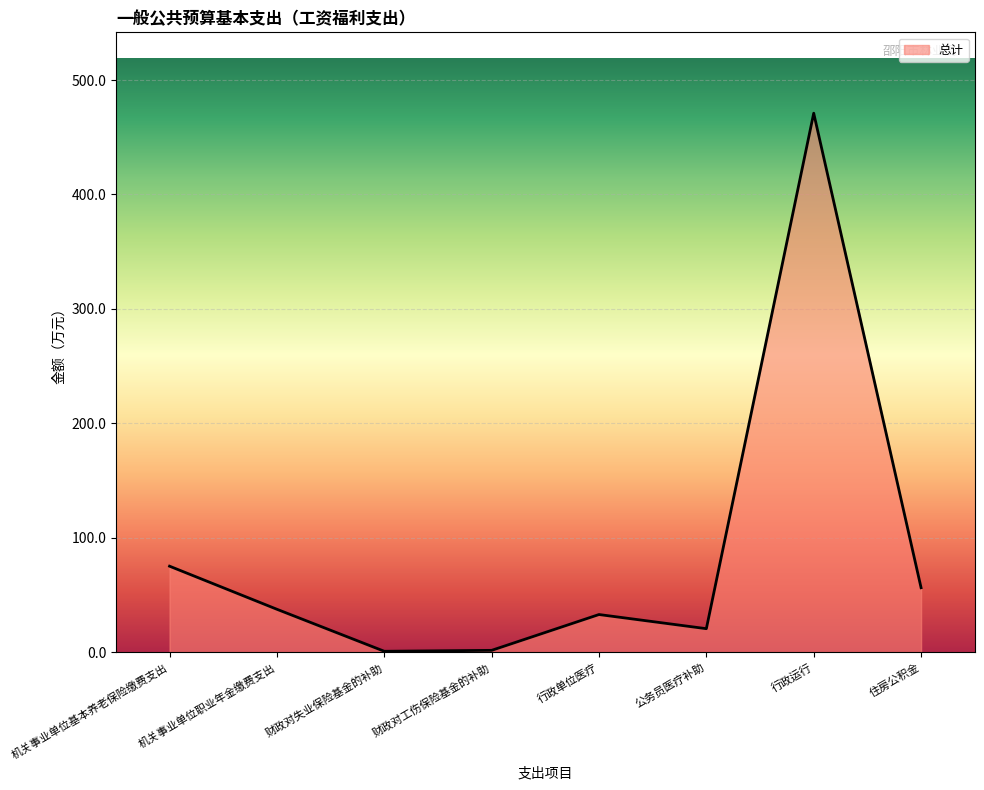

Does the chart have visible grid lines?

Yes